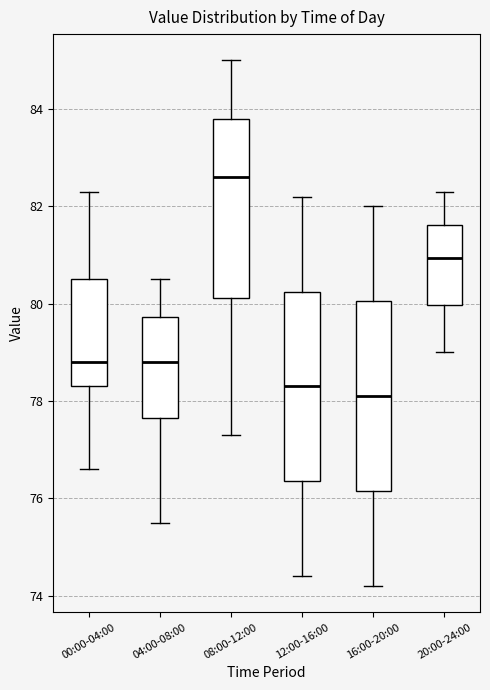

Reading left to right, transcribe this box plot: for each box, give where its median line is, the range the box spans, and where its two whiskers end, as read against the y-axis. The values are not printed on the chart, so give them approximately, as read against the axis.

00:00-04:00: median 78.8, box 78.4 to 80.6, whiskers 76.6 to 82.4
04:00-08:00: median 78.8, box 77.6 to 79.8, whiskers 75.6 to 80.6
08:00-12:00: median 82.6, box 80.2 to 83.8, whiskers 77.4 to 85.0
12:00-16:00: median 78.4, box 76.4 to 80.2, whiskers 74.4 to 82.2
16:00-20:00: median 78.2, box 76.2 to 80.0, whiskers 74.2 to 82.0
20:00-24:00: median 81.0, box 80.0 to 81.6, whiskers 79.0 to 82.4